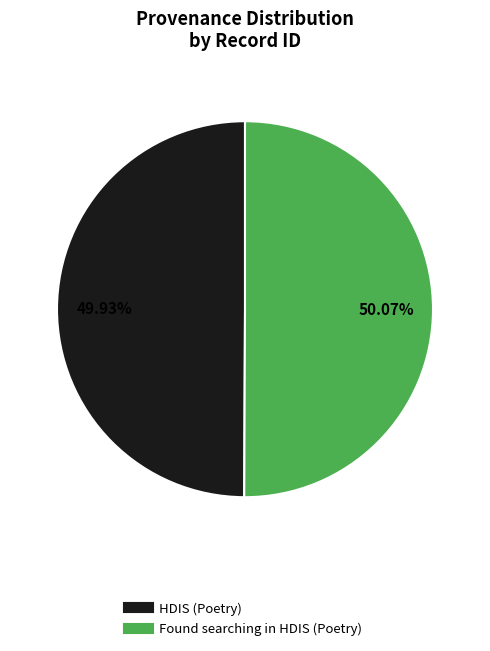

Is it true that Found searching in HDIS (Poetry) is 37% of the pie?

False